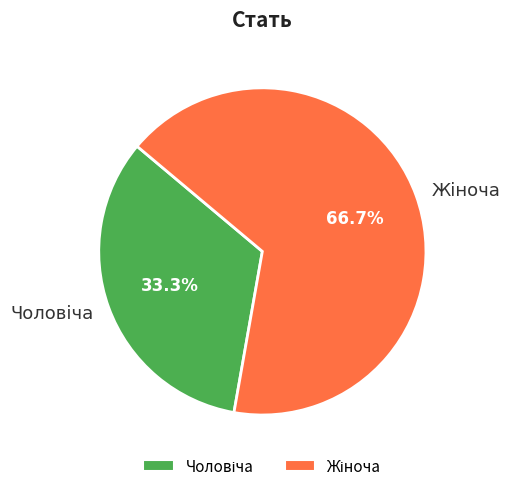

What is the ratio of the value at Жіноча to the value at Чоловіча?

2.0